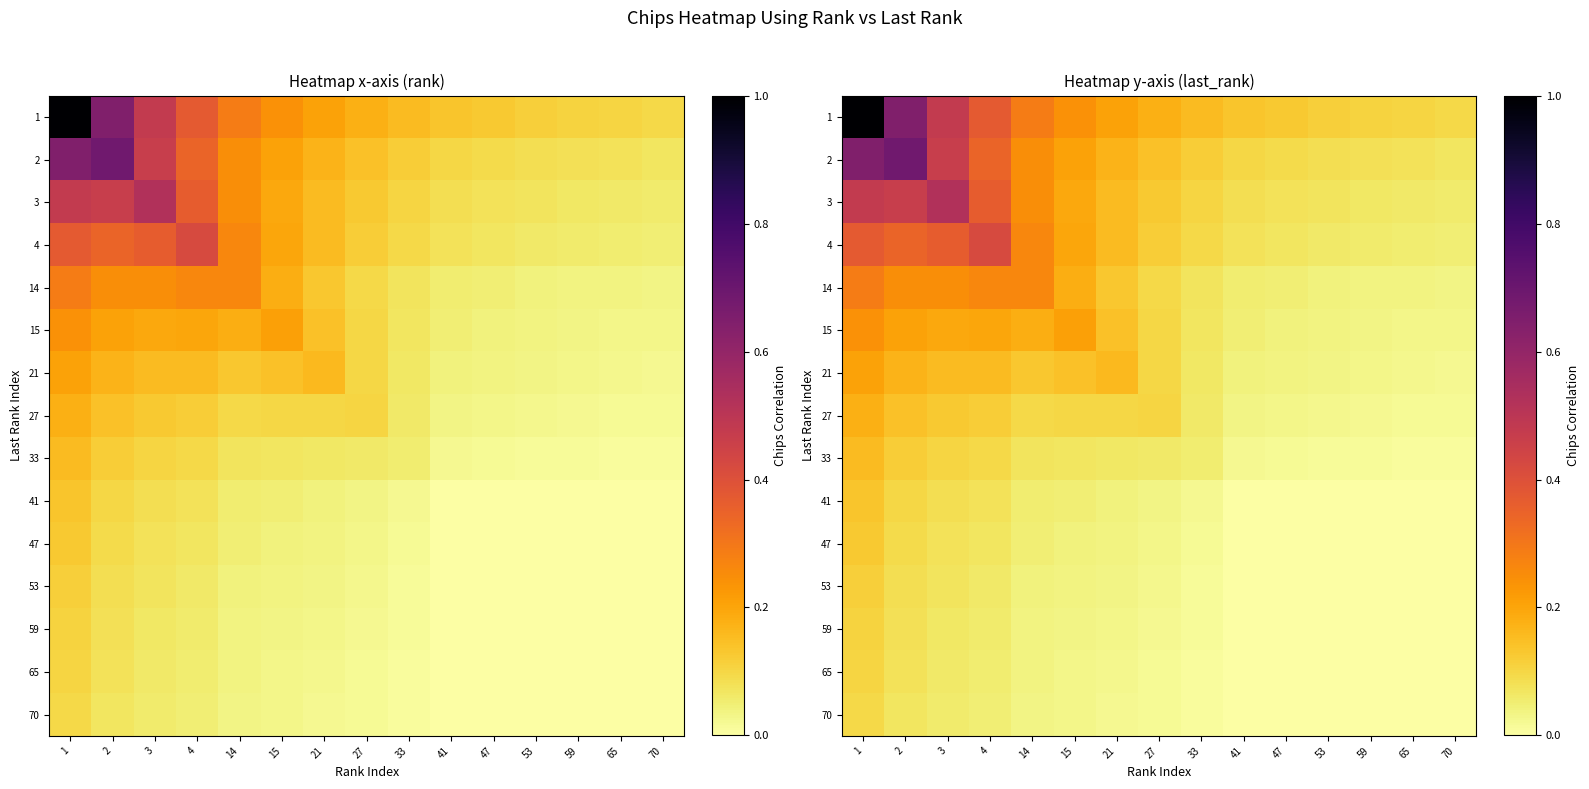

The 33 series shows 0.1 at 4. True or false?

True